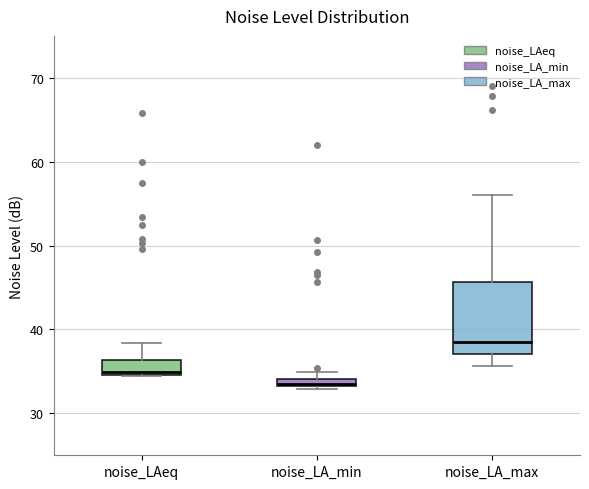

Where is the lower edge of the box for noise_LAeq on the y-axis? The values are not printed on the chart, so give them approximately, as read against the axis.

35